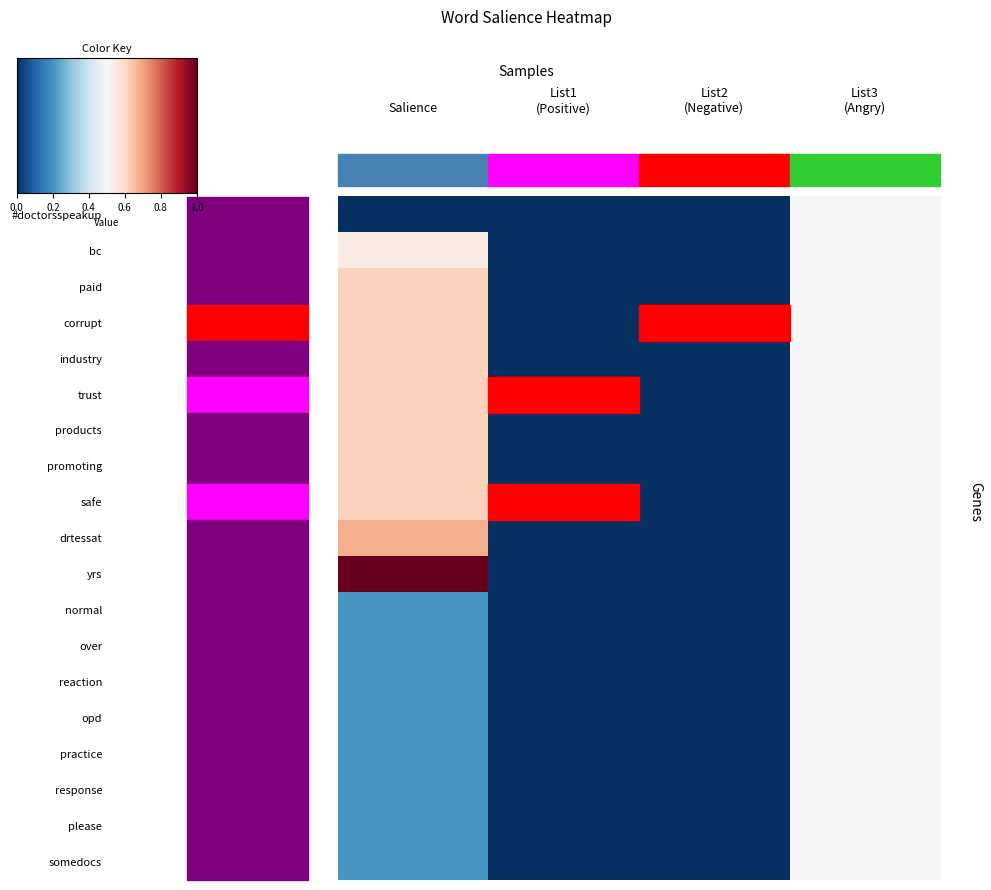

Reading left to right, what are all the values shown in this chart?

#doctorsspeakup: Salience=0.0	List1
(Positive)=0.0	List2
(Negative)=0.0	List3
(Angry)=0.5
bc: Salience=0.5	List1
(Positive)=0.0	List2
(Negative)=0.0	List3
(Angry)=0.5
paid: Salience=0.6	List1
(Positive)=0.0	List2
(Negative)=0.0	List3
(Angry)=0.5
corrupt: Salience=0.6	List1
(Positive)=0.0	List2
(Negative)=1.0	List3
(Angry)=0.5
industry: Salience=0.6	List1
(Positive)=0.0	List2
(Negative)=0.0	List3
(Angry)=0.5
trust: Salience=0.6	List1
(Positive)=1.0	List2
(Negative)=0.0	List3
(Angry)=0.5
products: Salience=0.6	List1
(Positive)=0.0	List2
(Negative)=0.0	List3
(Angry)=0.5
promoting: Salience=0.6	List1
(Positive)=0.0	List2
(Negative)=0.0	List3
(Angry)=0.5
safe: Salience=0.6	List1
(Positive)=1.0	List2
(Negative)=0.0	List3
(Angry)=0.5
drtessat: Salience=0.7	List1
(Positive)=0.0	List2
(Negative)=0.0	List3
(Angry)=0.5
yrs: Salience=1.0	List1
(Positive)=0.0	List2
(Negative)=0.0	List3
(Angry)=0.5
normal: Salience=0.2	List1
(Positive)=0.0	List2
(Negative)=0.0	List3
(Angry)=0.5
over: Salience=0.2	List1
(Positive)=0.0	List2
(Negative)=0.0	List3
(Angry)=0.5
reaction: Salience=0.2	List1
(Positive)=0.0	List2
(Negative)=0.0	List3
(Angry)=0.5
opd: Salience=0.2	List1
(Positive)=0.0	List2
(Negative)=0.0	List3
(Angry)=0.5
practice: Salience=0.2	List1
(Positive)=0.0	List2
(Negative)=0.0	List3
(Angry)=0.5
response: Salience=0.2	List1
(Positive)=0.0	List2
(Negative)=0.0	List3
(Angry)=0.5
please: Salience=0.2	List1
(Positive)=0.0	List2
(Negative)=0.0	List3
(Angry)=0.5
somedocs: Salience=0.2	List1
(Positive)=0.0	List2
(Negative)=0.0	List3
(Angry)=0.5